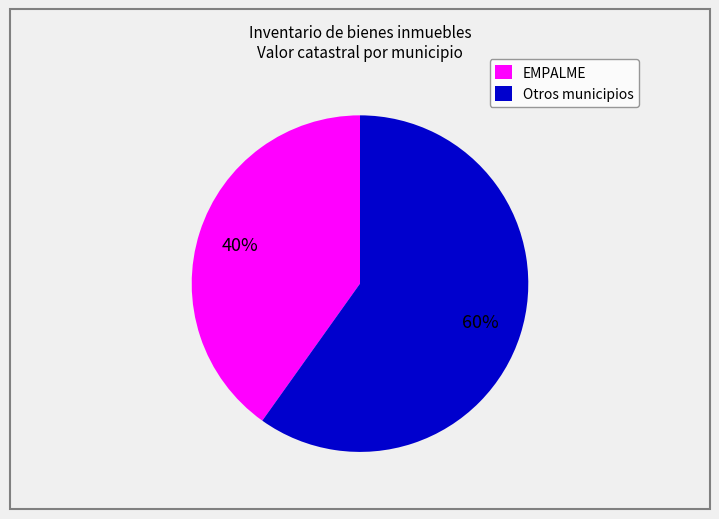

Rank the categories by value from lowest to highest.

EMPALME, Otros municipios